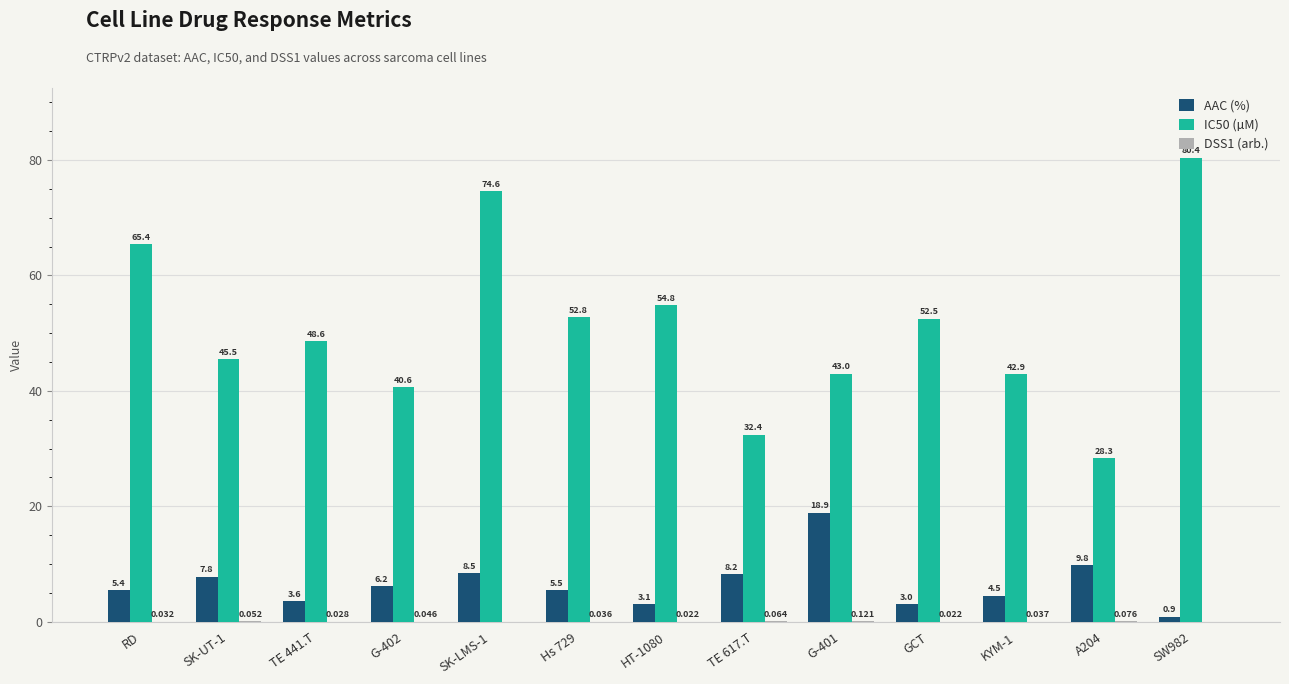

Where does the IC50 (µM) series first go above 48?

RD